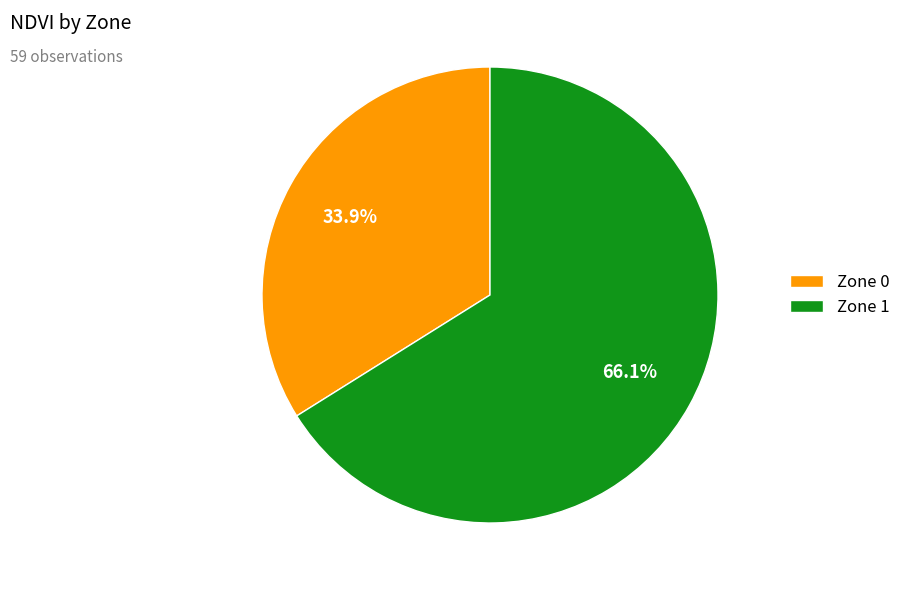

How many slices are in this pie chart?

2